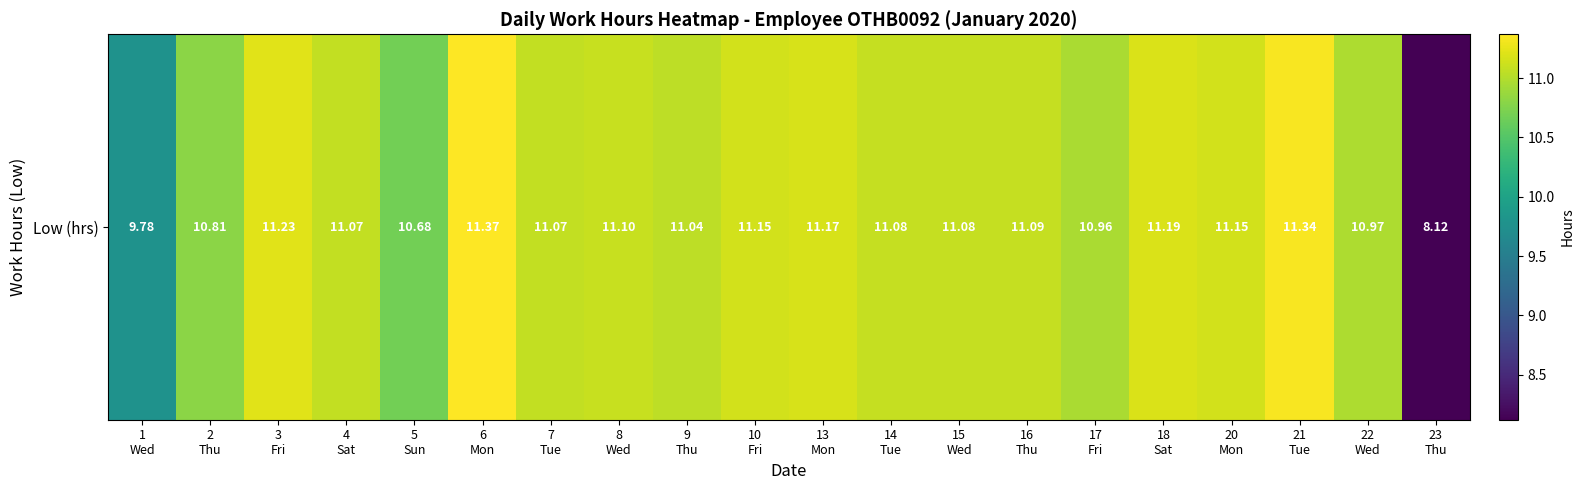

What is the change in value from 10
Fri to 21
Tue?

+0.2